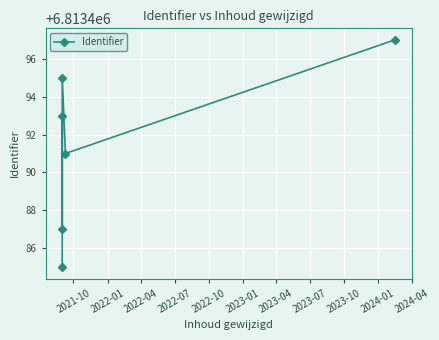

What is the smallest value displayed?

6813485